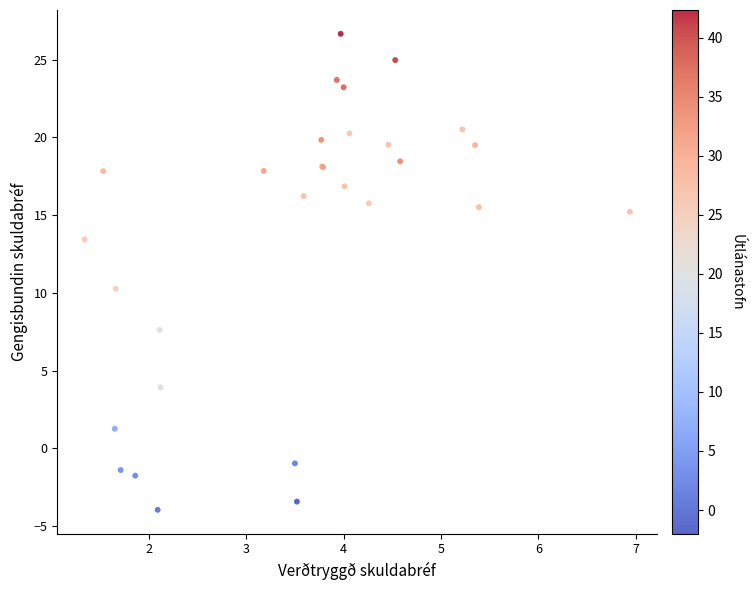

What Y value in the scatter plot is closest to 11?

10.3